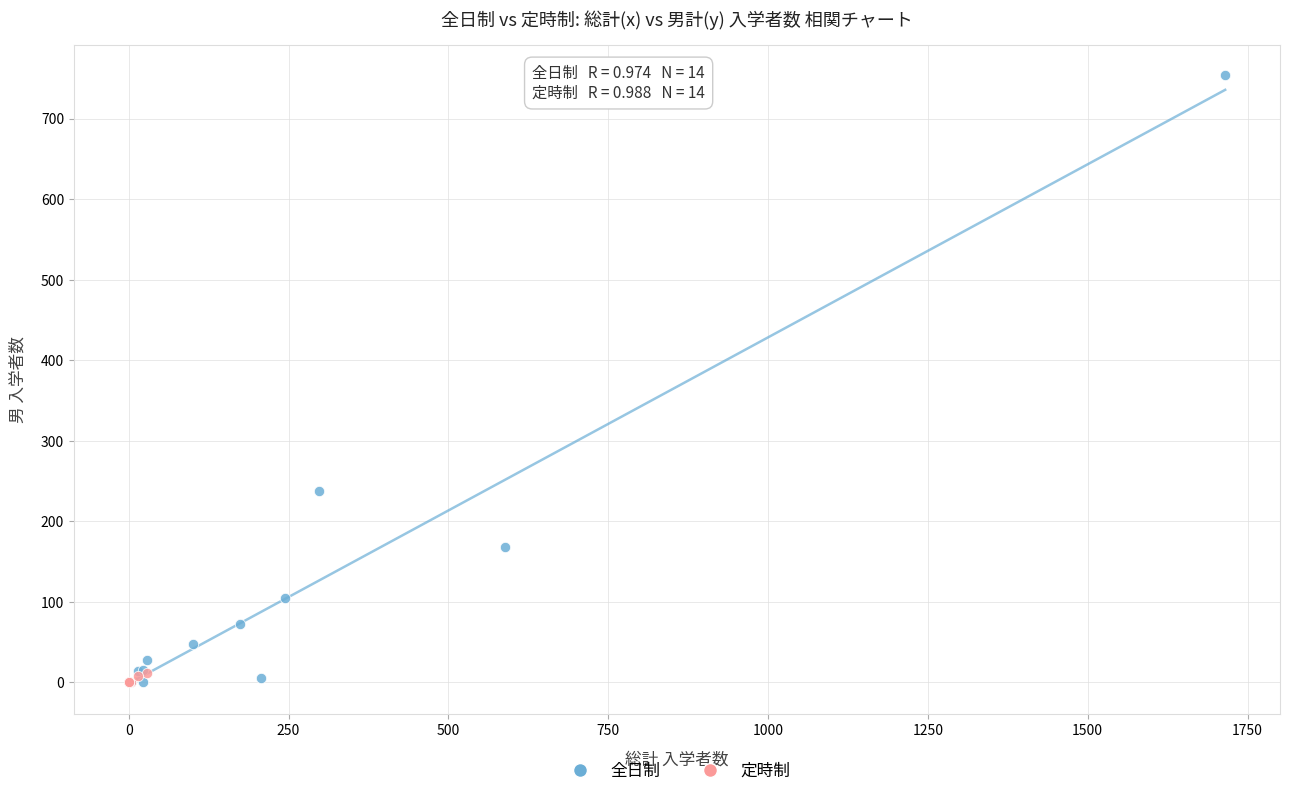

Which series reaches the maximum Y coordinate?

全日制